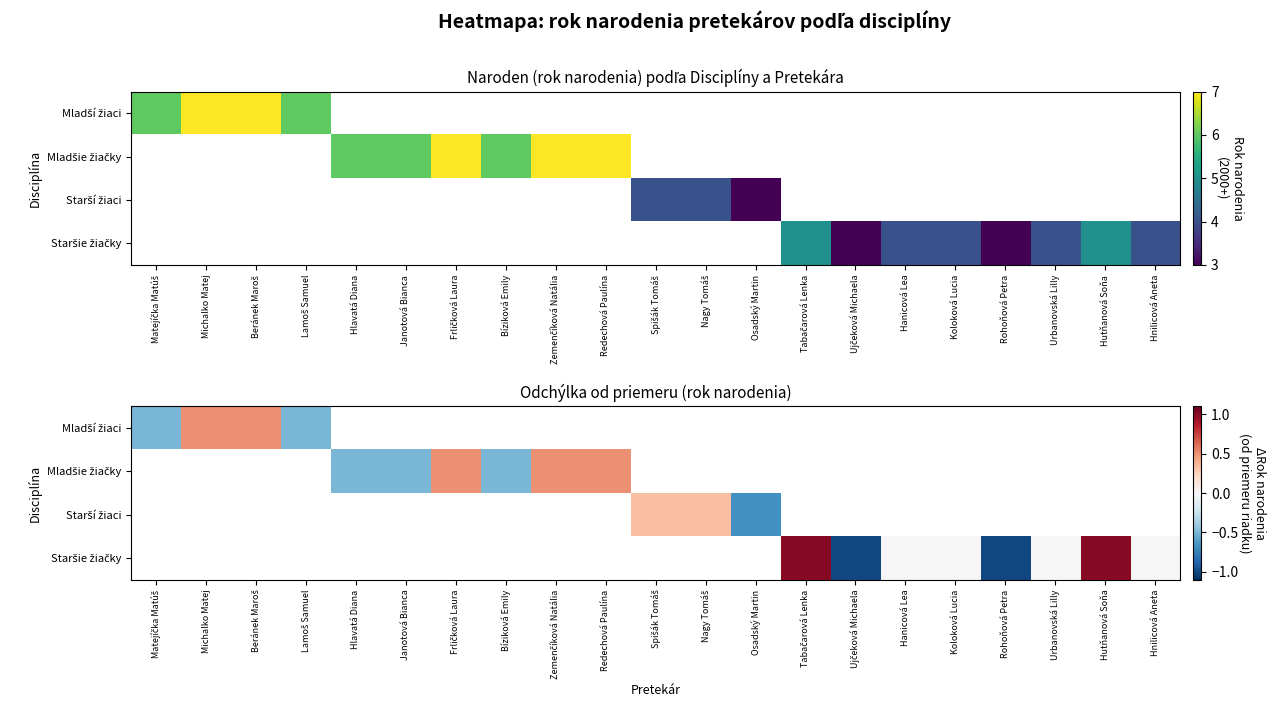

How many positive values does the Staršie žiačky series have?

2